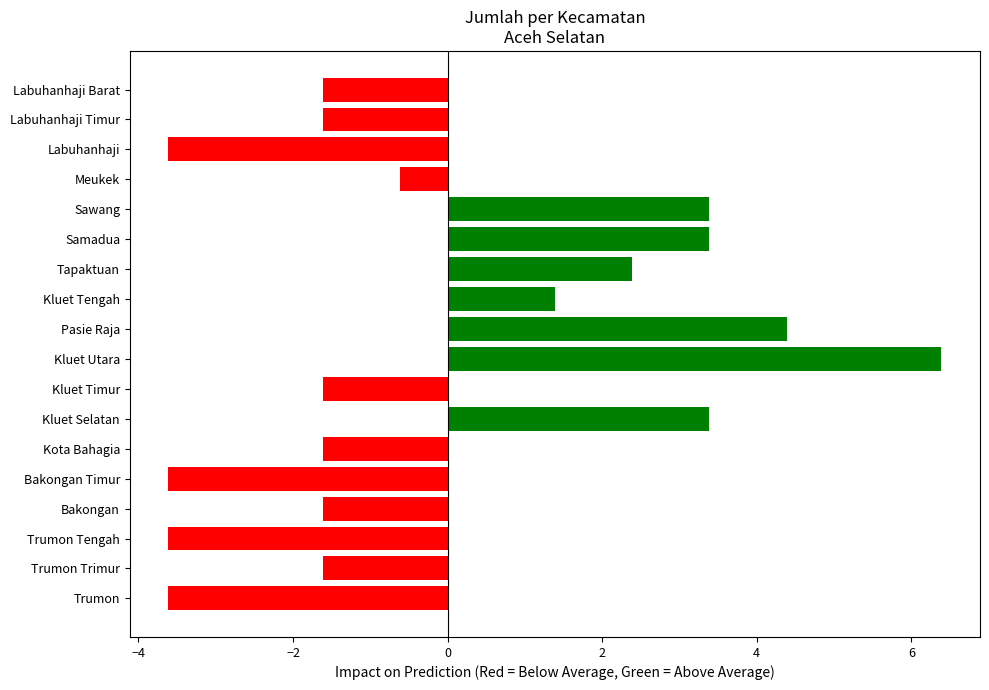

Count the number of categories in the chart.

18